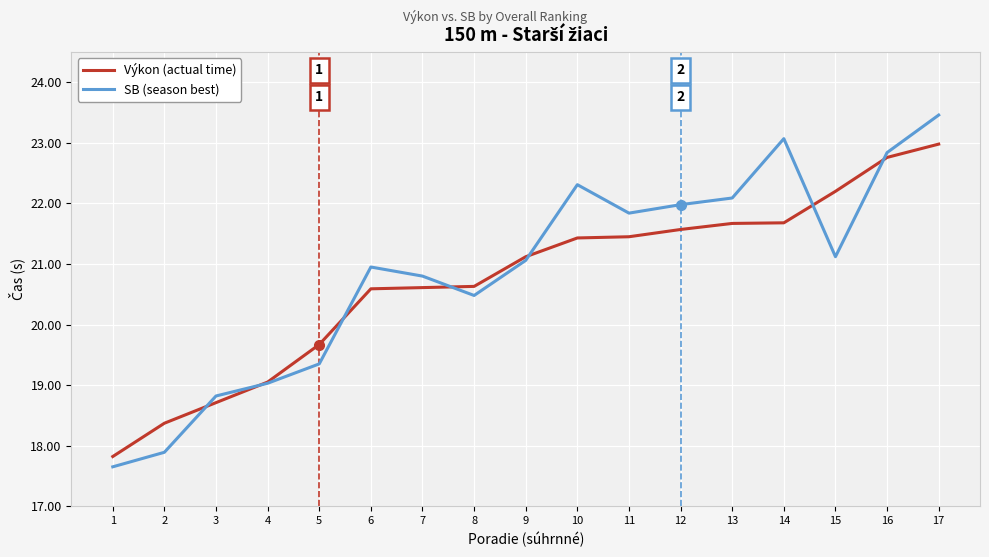

What is the sum of all SB (season best) values?

354.7